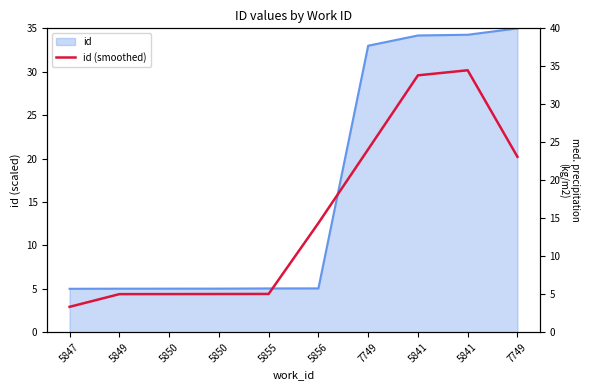

Reading right to left, what are all the values shown in this chart?

23.1	34.5	33.8	24.1	14.4	5.0	5.0	5.0	5.0	3.3